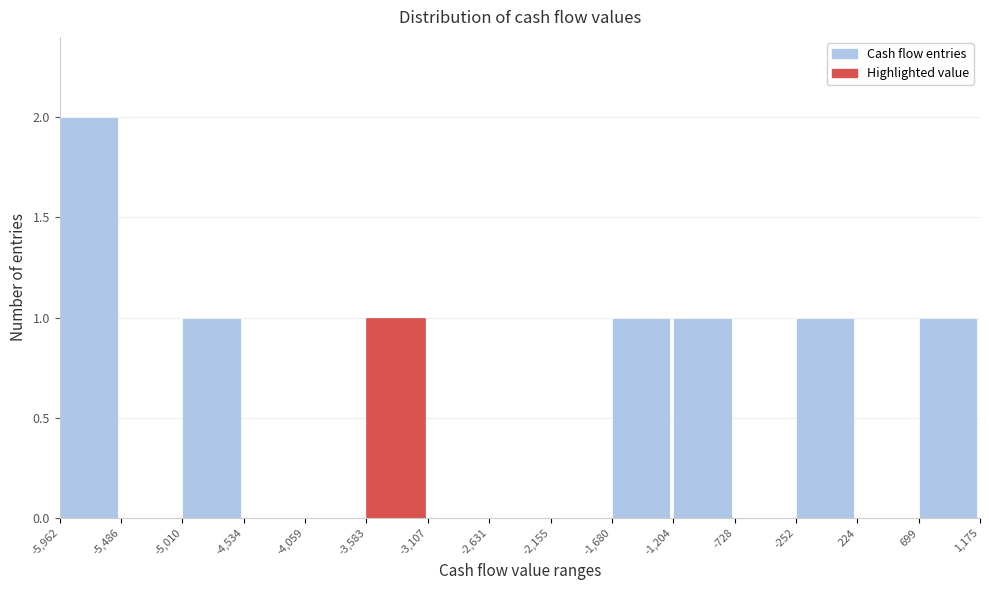

How tall is the bar that spans -5,962 to -5,486 on the x-axis? The values are not printed on the chart, so give them approximately, as read against the axis.

2